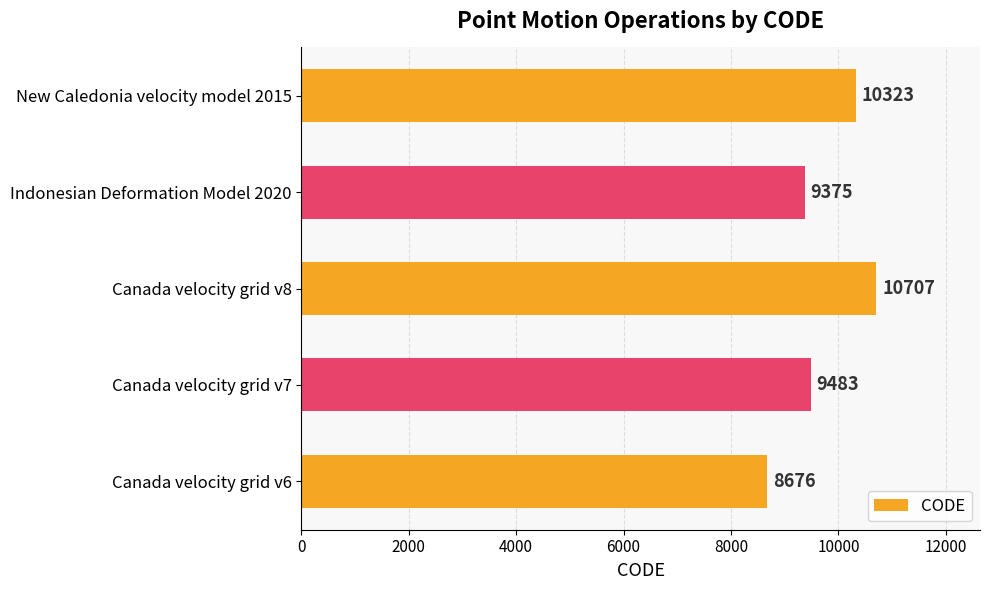

Which has a higher value, New Caledonia velocity model 2015 or Canada velocity grid v8?

Canada velocity grid v8